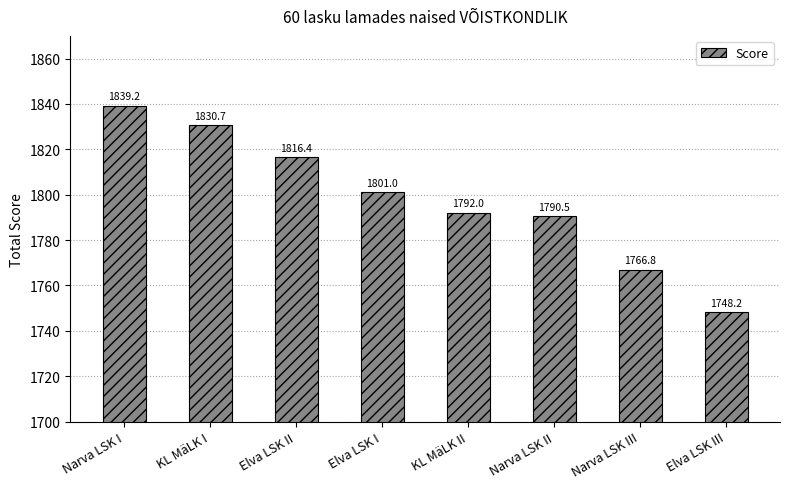

Is it true that the value at Elva LSK II is 854.0?

False